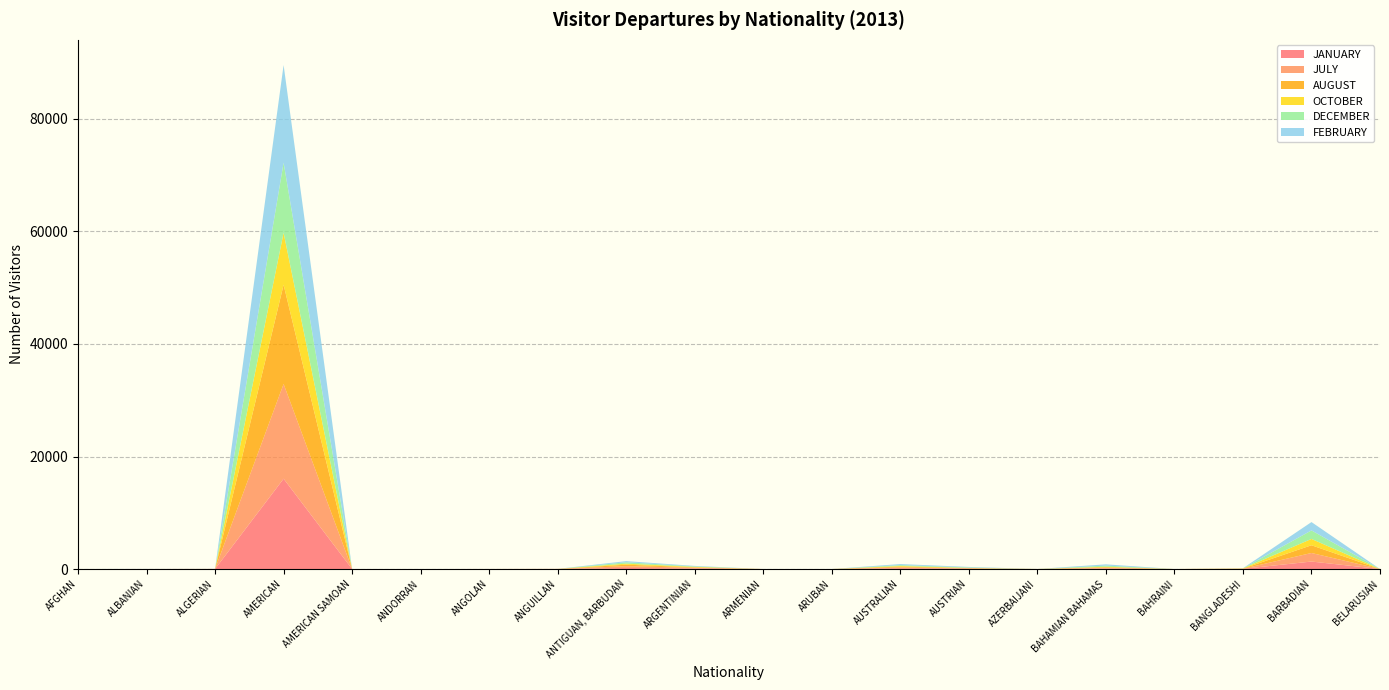

Reading left to right, transcribe all the data shown in this chart.

JANUARY: AFGHAN=0	ALBANIAN=3	ALGERIAN=9	AMERICAN=16054	AMERICAN SAMOAN=1	ANDORRAN=0	ANGOLAN=0	ANGUILLAN=7	ANTIGUAN, BARBUDAN=191	ARGENTINIAN=92	ARMENIAN=0	ARUBAN=0	AUSTRALIAN=143	AUSTRIAN=64	AZERBAIJANI=1	BAHAMIAN BAHAMAS=77	BAHRAINI=0	BANGLADESHI=32	BARBADIAN=1332	BELARUSIAN=3
JULY: AFGHAN=1	ALBANIAN=1	ALGERIAN=6	AMERICAN=16842	AMERICAN SAMOAN=1	ANDORRAN=0	ANGOLAN=4	ANGUILLAN=11	ANTIGUAN, BARBUDAN=316	ARGENTINIAN=134	ARMENIAN=1	ARUBAN=0	AUSTRALIAN=141	AUSTRIAN=50	AZERBAIJANI=2	BAHAMIAN BAHAMAS=143	BAHRAINI=1	BANGLADESHI=15	BARBADIAN=1519	BELARUSIAN=0
AUGUST: AFGHAN=0	ALBANIAN=1	ALGERIAN=7	AMERICAN=17623	AMERICAN SAMOAN=0	ANDORRAN=0	ANGOLAN=4	ANGUILLAN=4	ANTIGUAN, BARBUDAN=266	ARGENTINIAN=77	ARMENIAN=0	ARUBAN=2	AUSTRALIAN=150	AUSTRIAN=52	AZERBAIJANI=3	BAHAMIAN BAHAMAS=111	BAHRAINI=0	BANGLADESHI=28	BARBADIAN=1375	BELARUSIAN=1
OCTOBER: AFGHAN=1	ALBANIAN=2	ALGERIAN=0	AMERICAN=9250	AMERICAN SAMOAN=0	ANDORRAN=1	ANGOLAN=2	ANGUILLAN=4	ANTIGUAN, BARBUDAN=178	ARGENTINIAN=84	ARMENIAN=0	ARUBAN=0	AUSTRALIAN=113	AUSTRIAN=35	AZERBAIJANI=1	BAHAMIAN BAHAMAS=78	BAHRAINI=1	BANGLADESHI=35	BARBADIAN=1122	BELARUSIAN=2
DECEMBER: AFGHAN=0	ALBANIAN=2	ALGERIAN=1	AMERICAN=12453	AMERICAN SAMOAN=0	ANDORRAN=0	ANGOLAN=0	ANGUILLAN=3	ANTIGUAN, BARBUDAN=252	ARGENTINIAN=85	ARMENIAN=0	ARUBAN=0	AUSTRALIAN=153	AUSTRIAN=81	AZERBAIJANI=3	BAHAMIAN BAHAMAS=199	BAHRAINI=0	BANGLADESHI=16	BARBADIAN=1513	BELARUSIAN=0
FEBRUARY: AFGHAN=2	ALBANIAN=6	ALGERIAN=9	AMERICAN=17356	AMERICAN SAMOAN=1	ANDORRAN=0	ANGOLAN=3	ANGUILLAN=1	ANTIGUAN, BARBUDAN=202	ARGENTINIAN=82	ARMENIAN=0	ARUBAN=1	AUSTRALIAN=184	AUSTRIAN=90	AZERBAIJANI=0	BAHAMIAN BAHAMAS=224	BAHRAINI=0	BANGLADESHI=17	BARBADIAN=1486	BELARUSIAN=1